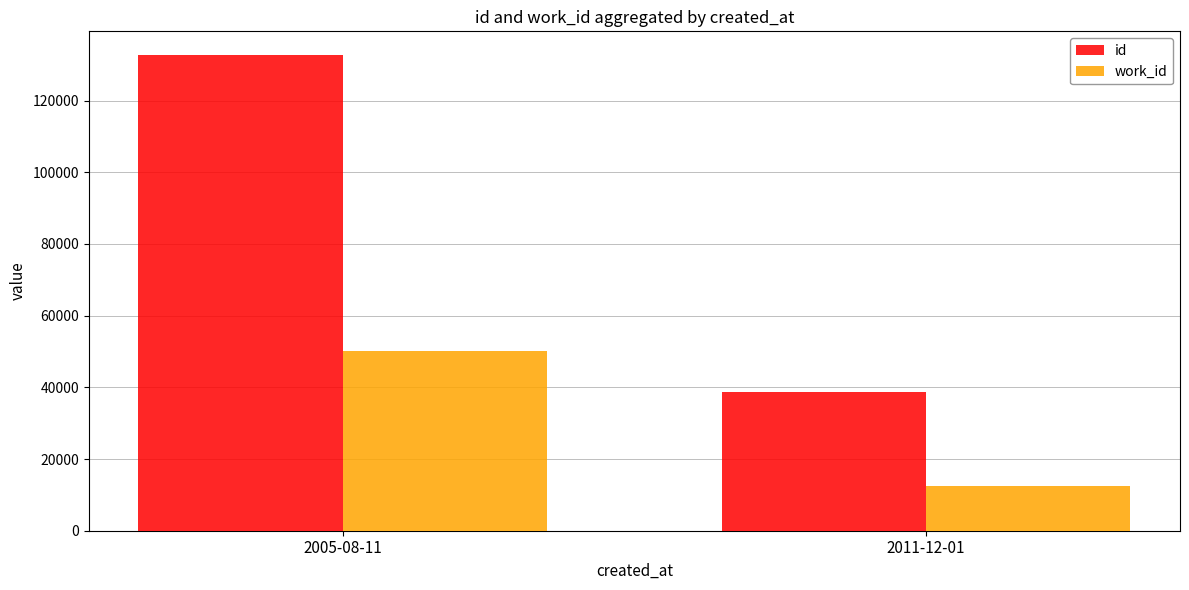

What is the difference between the maximum and minimum values in the work_id series?

37756